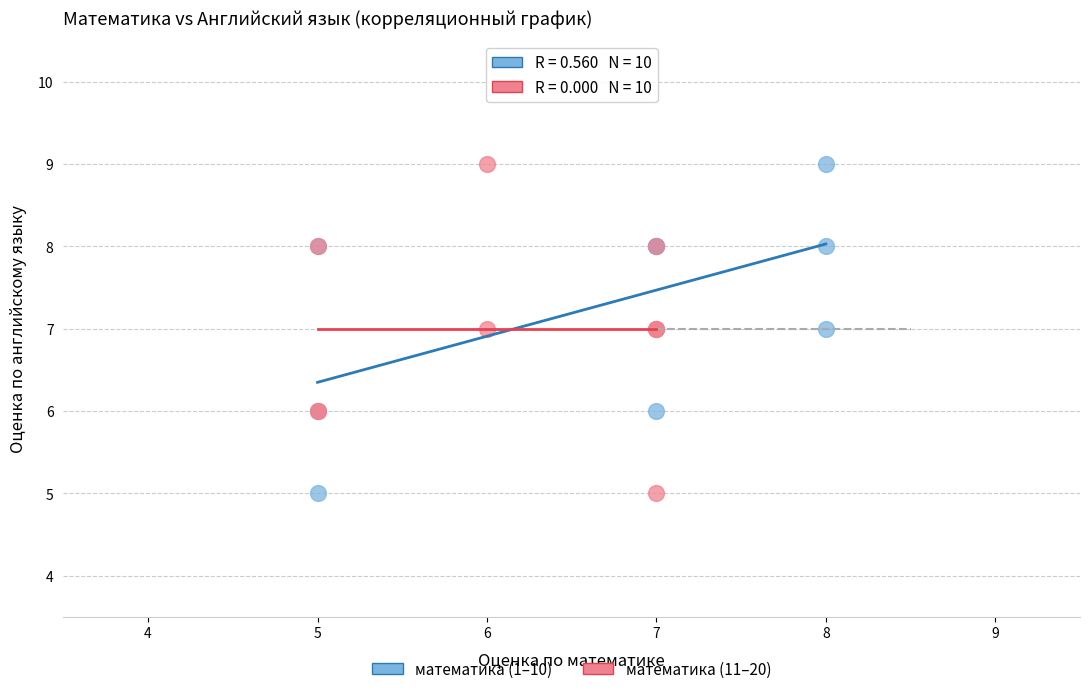

What are all the series names shown in the legend?

математика (1–10), математика (11–20)